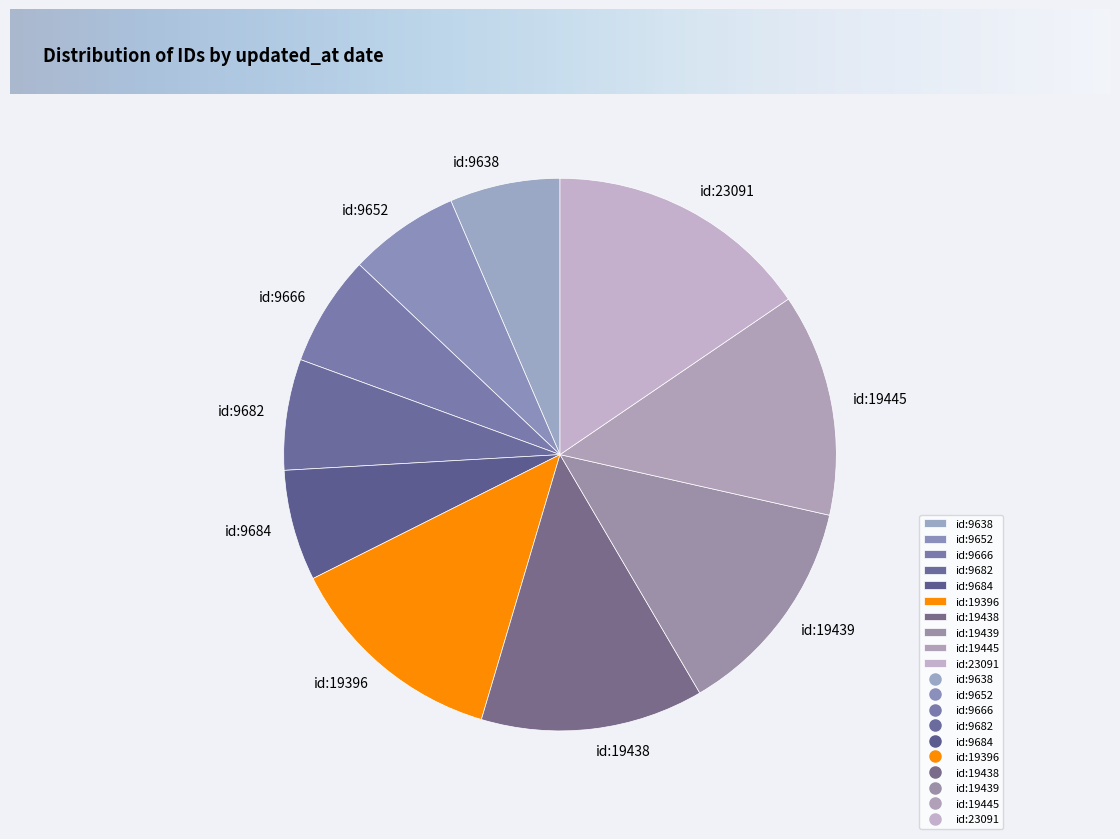

The id:9652 slice represents 6% of the pie. True or false?

True